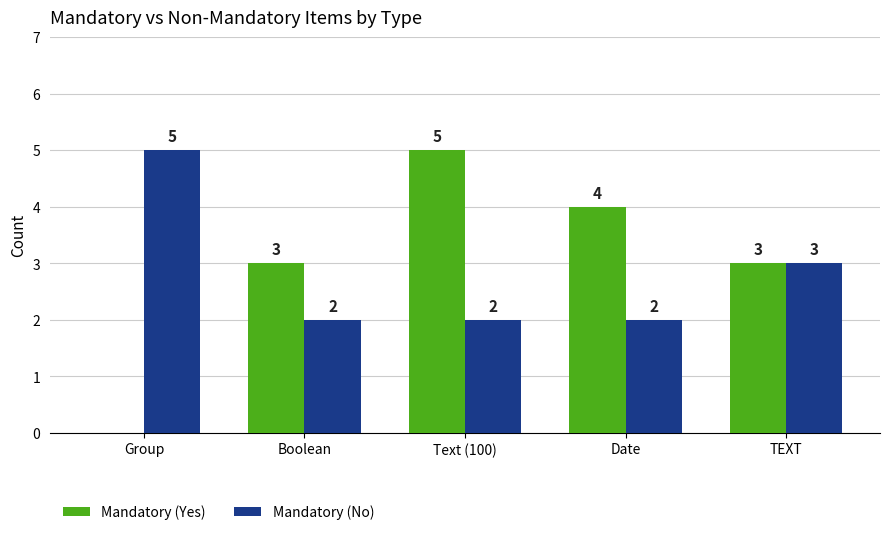

What value does the Mandatory (No) series have at Group?

5